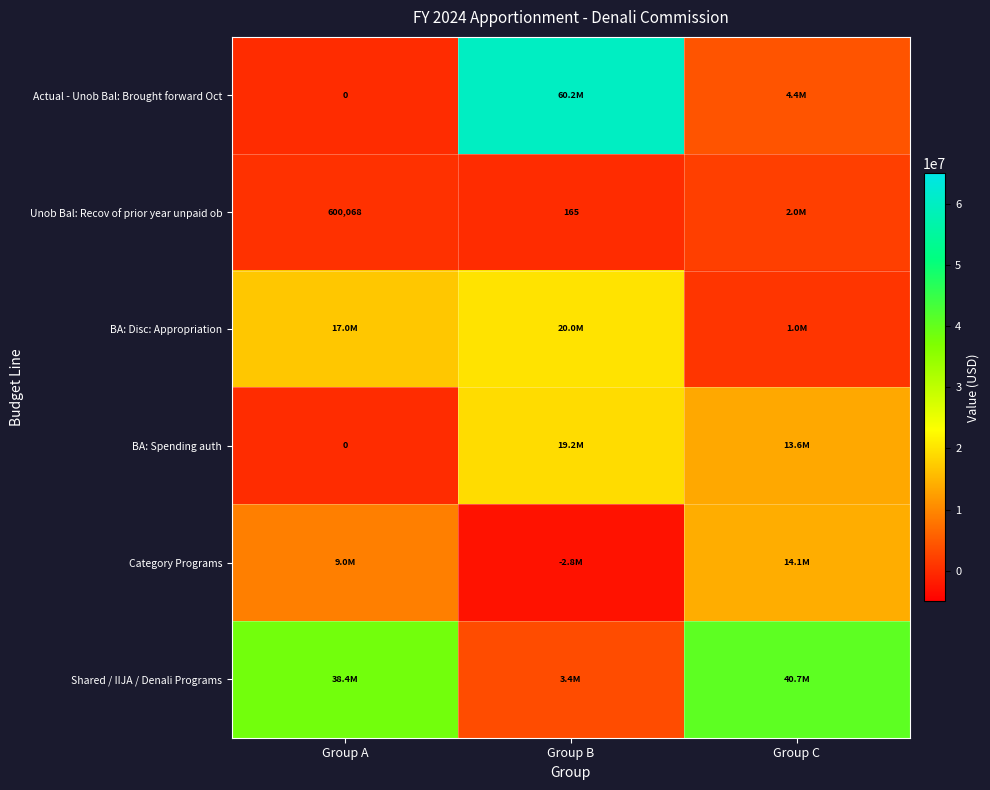

What is the maximum value shown in the chart?

60150653